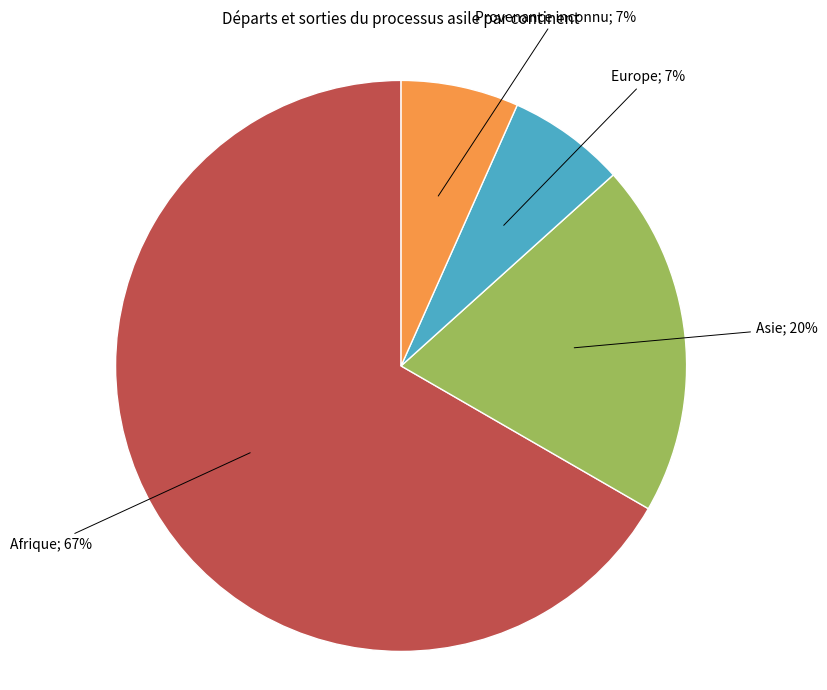

To the nearest percent, what is the average slice percentage?

25%